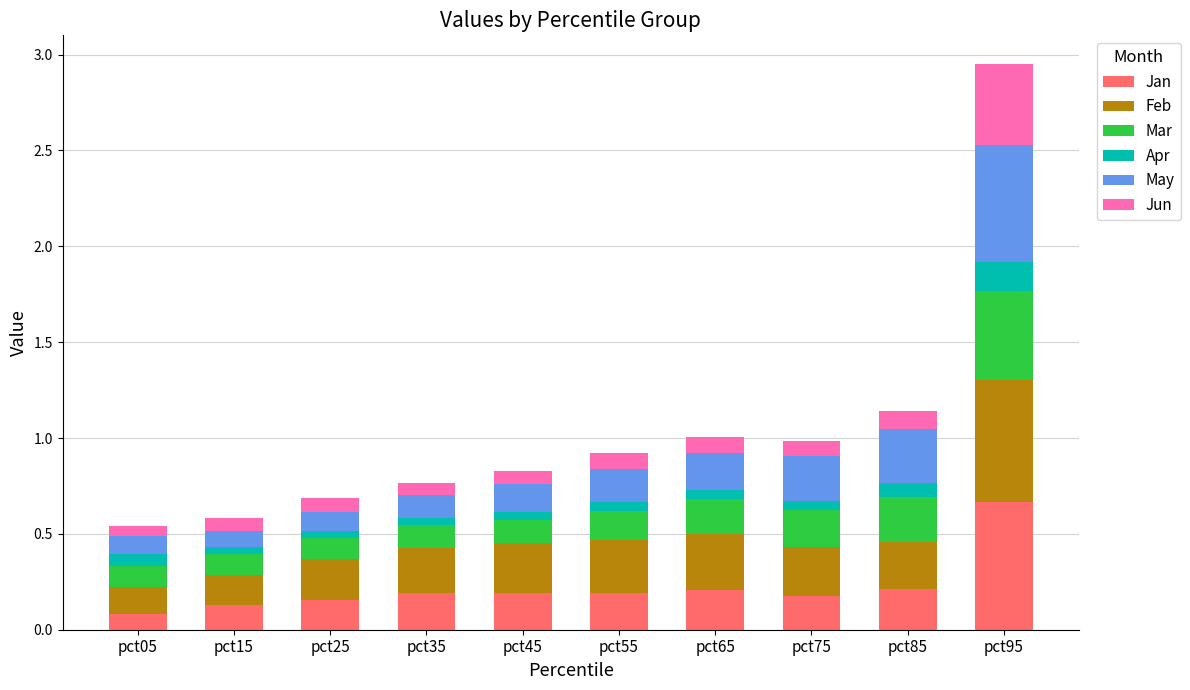

At which category is the sum across all series the highest?

pct95